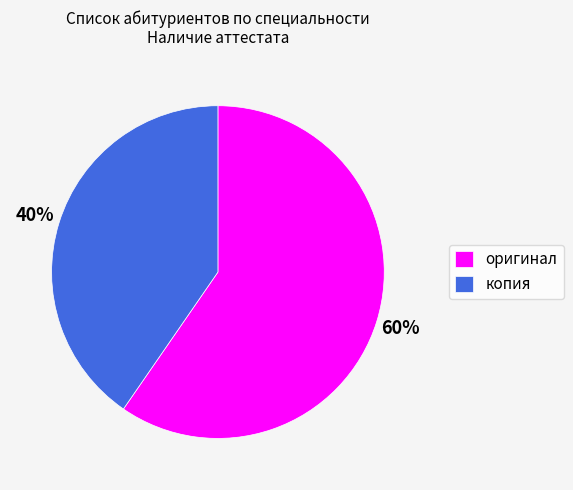

Which has a higher value, копия or оригинал?

оригинал